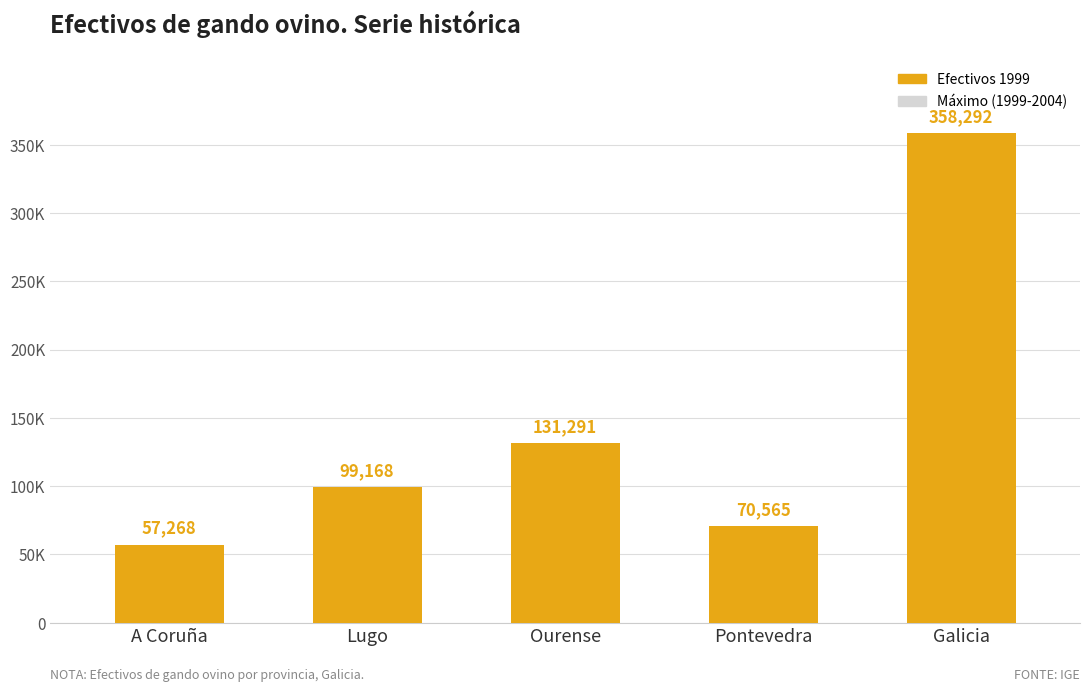

What position from the left is A Coruña?

1